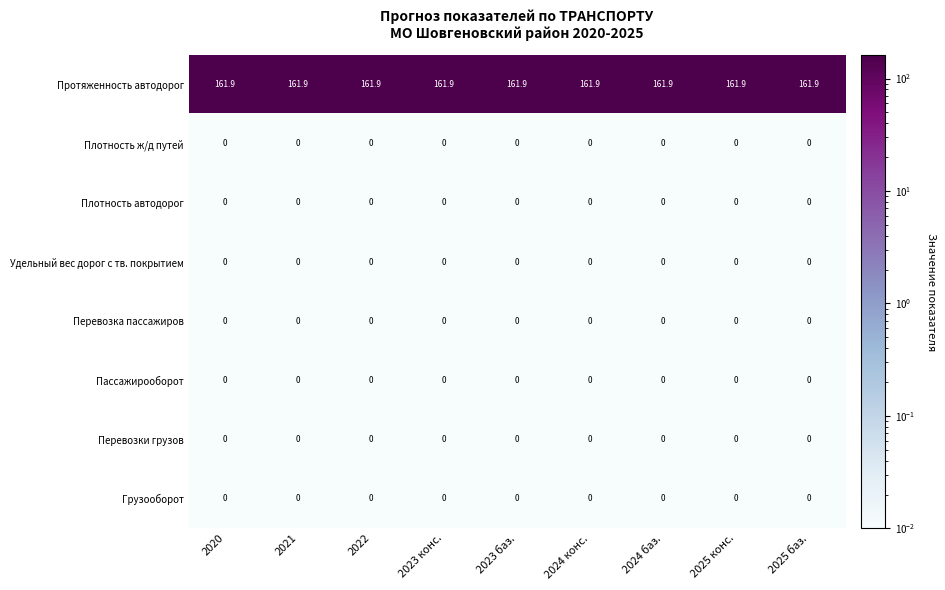

Is it true that Перевозки грузов equals 0.0 at 2024 конс.?

True